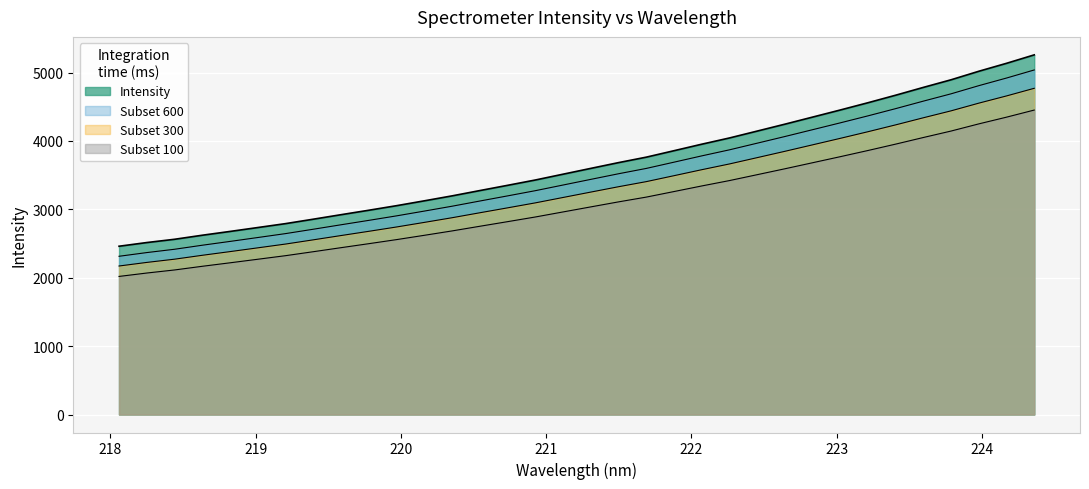

How many lines are shown in the chart?

4